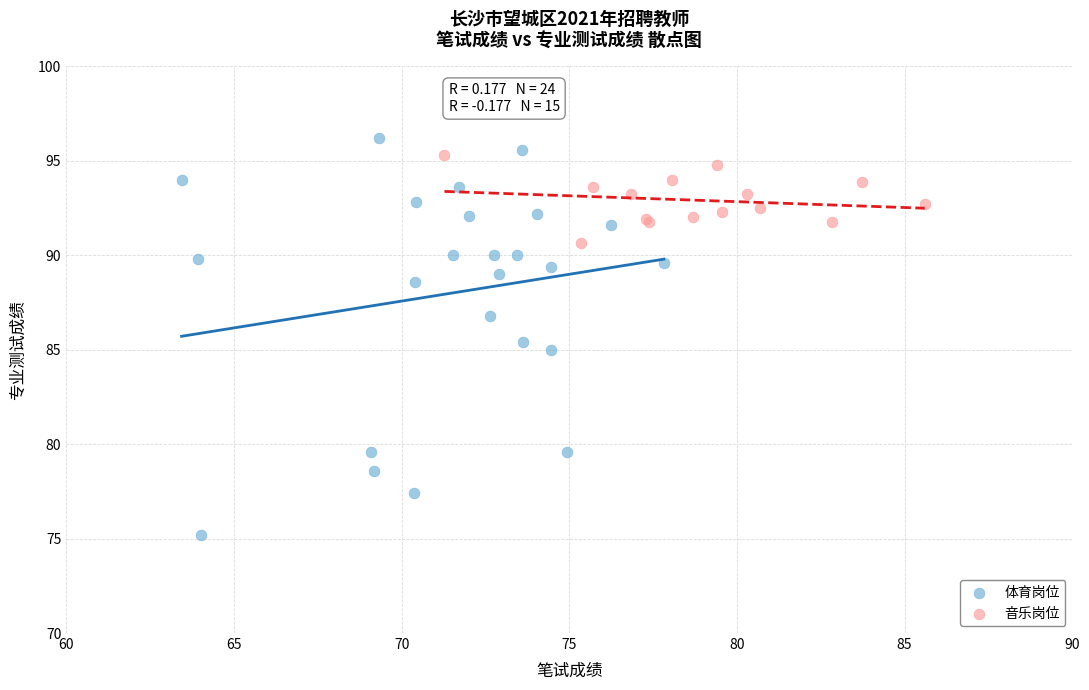

Which series has the widest spread of Y values?

体育岗位